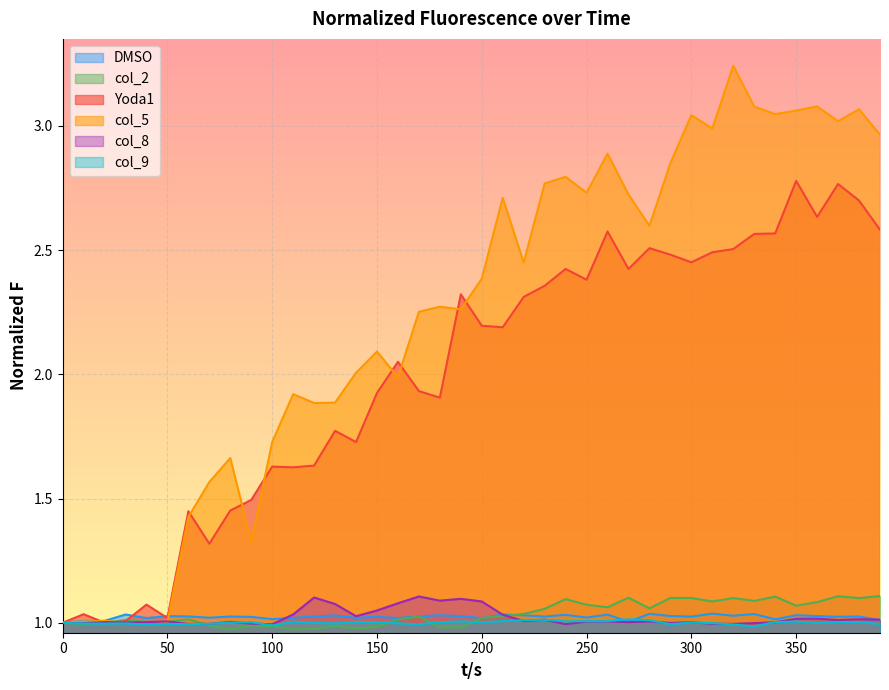

The value of col_2 at 50 is 1.0. True or false?

True